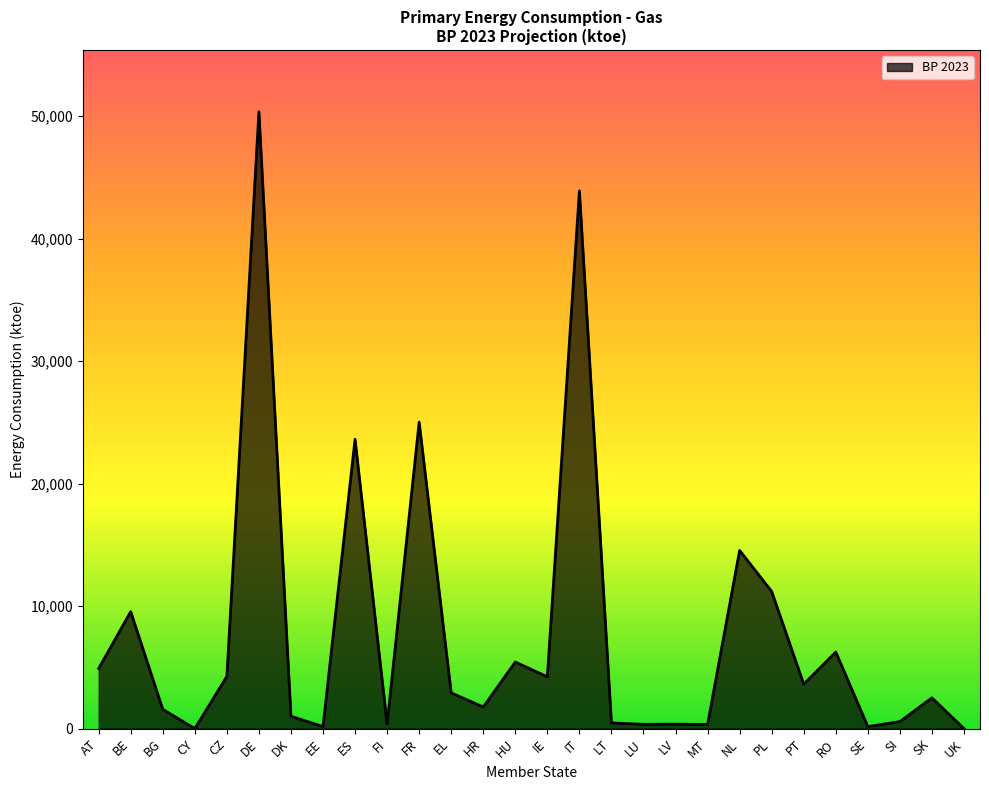

Which category has the highest value across all series?

DE